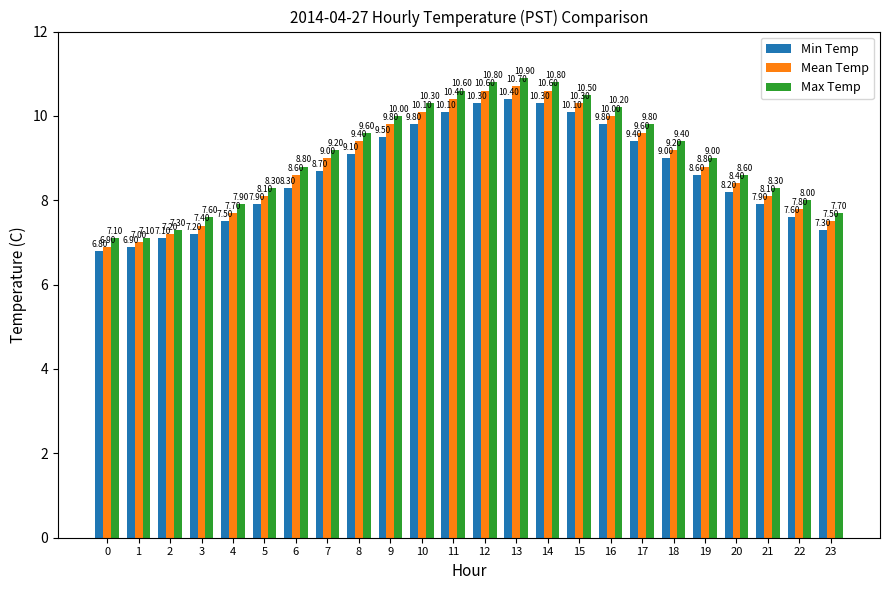

What is the difference between the Max Temp values at 14 and 4?

2.9